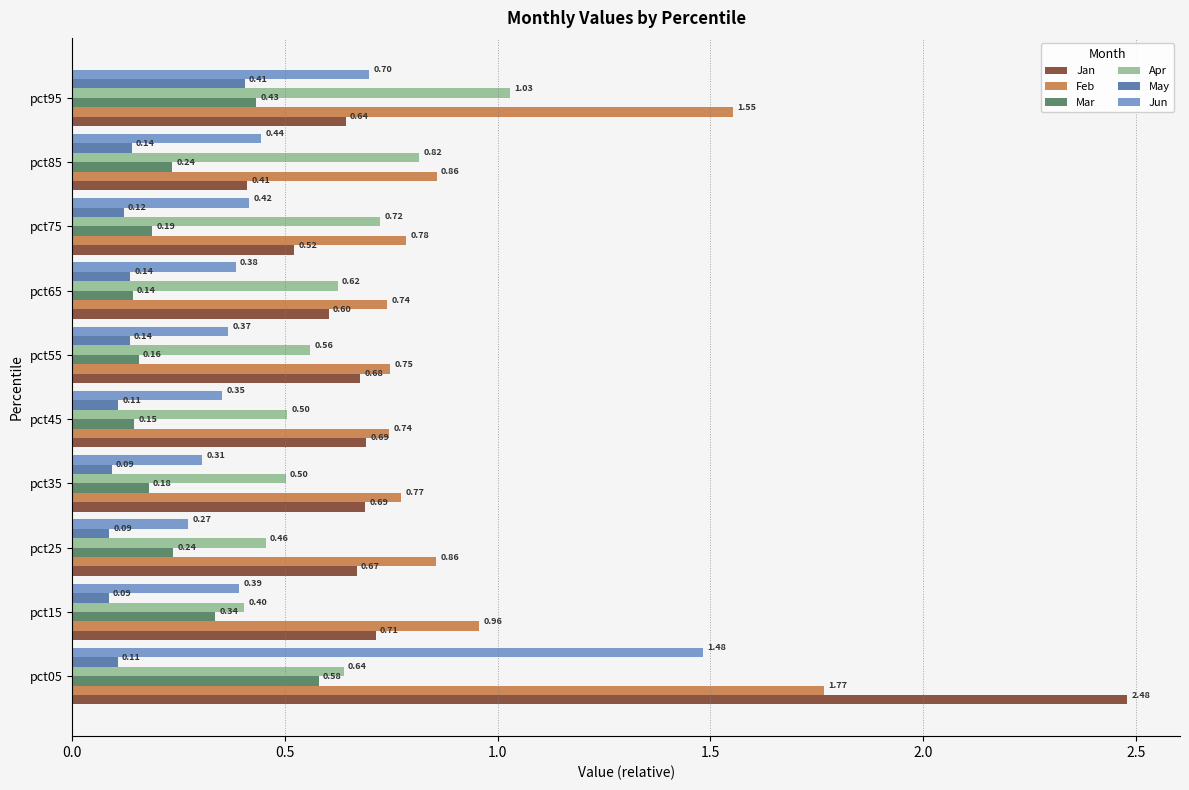

What is the difference between the Feb values at pct25 and pct95?

0.7